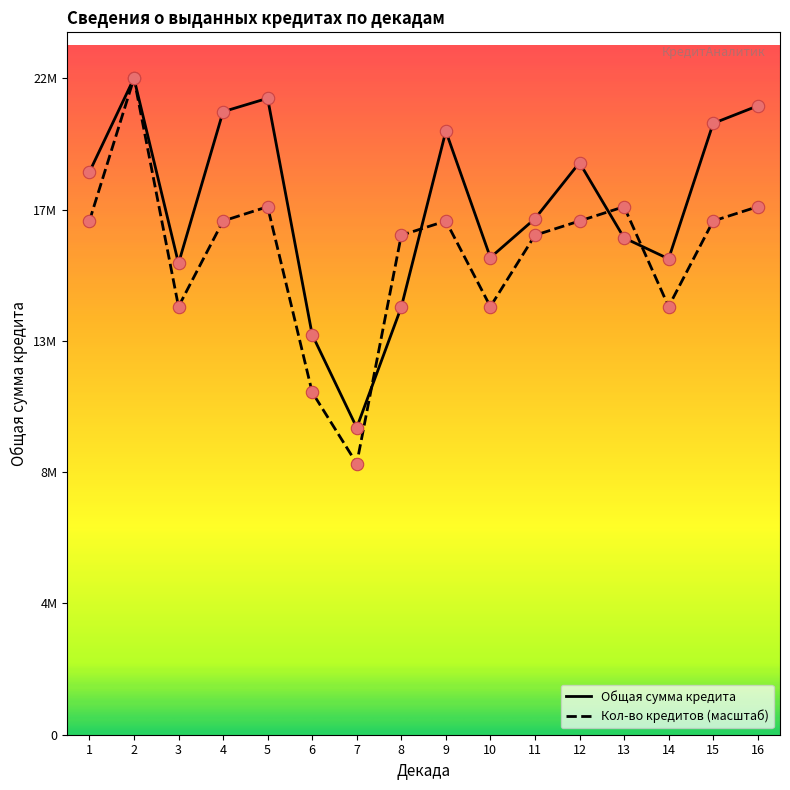

At which category is the sum across all series the highest?

2